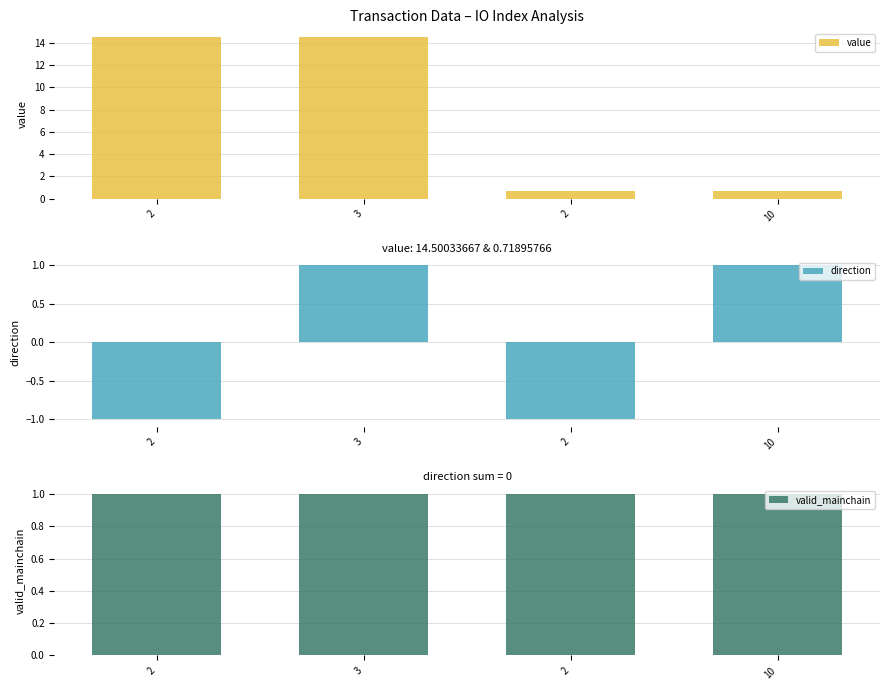

Where is value nearest to the value 7?

2